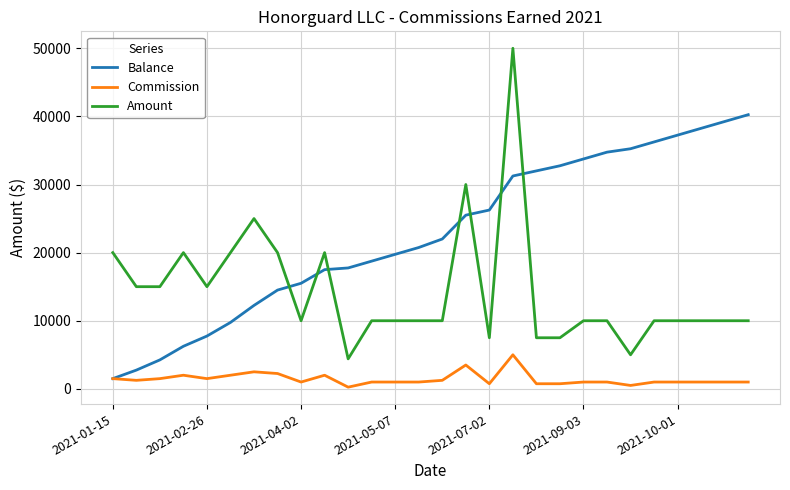

Which series has the largest total across all categories?

Balance